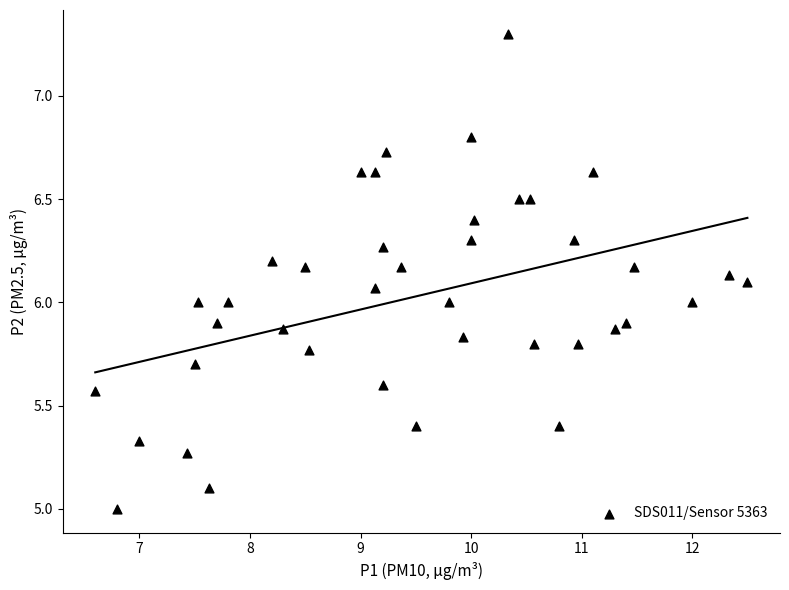

What is the range of Y values (max minus min)?

2.3